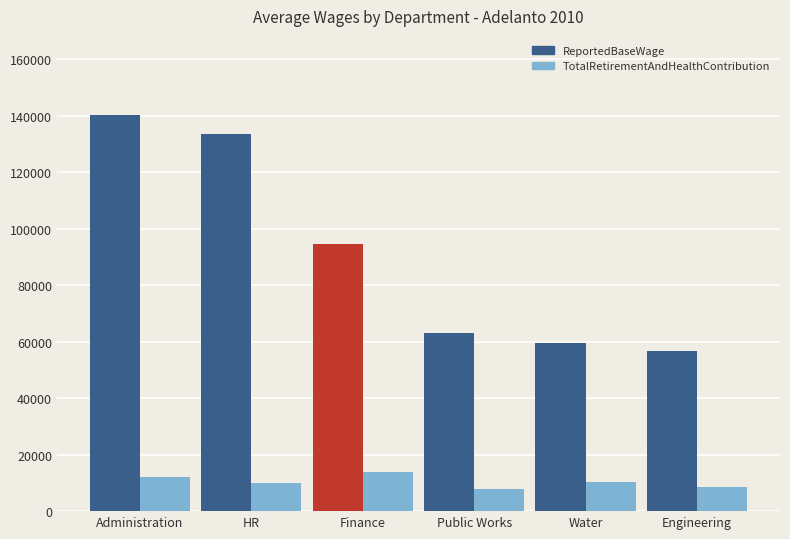

List the labels in order of ReportedBaseWage value, smallest first.

Engineering, Water, Public Works, Finance, HR, Administration